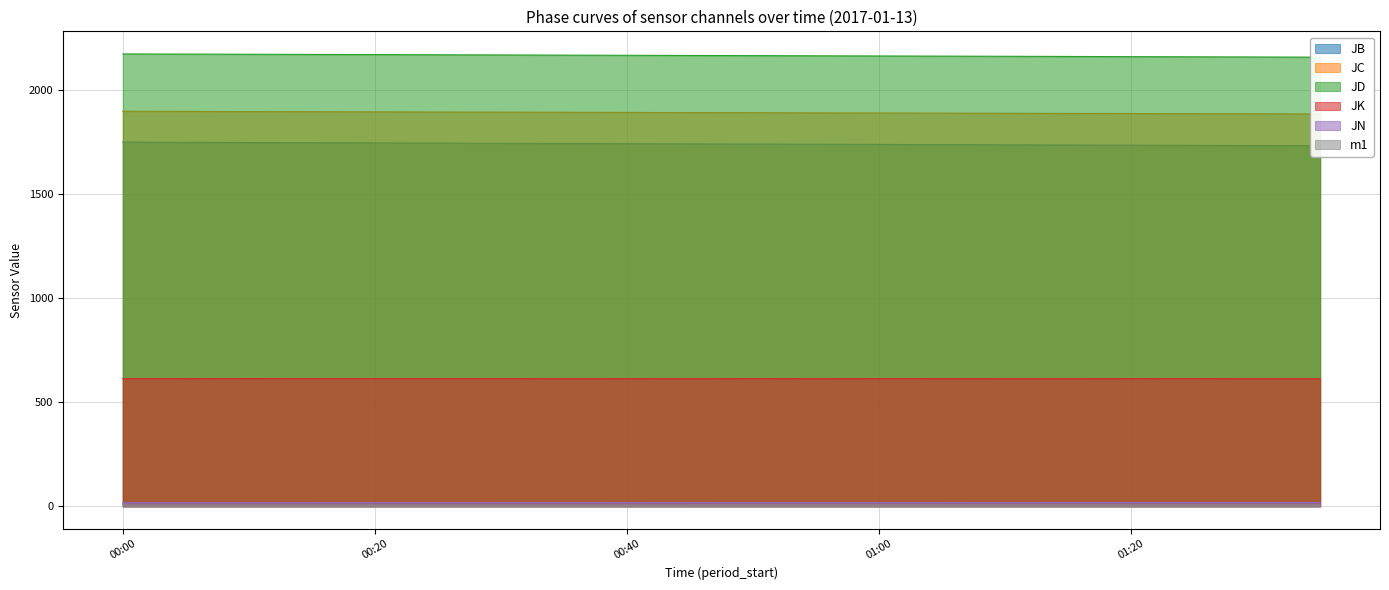

Which category has the lowest value in the JN series?

00:00